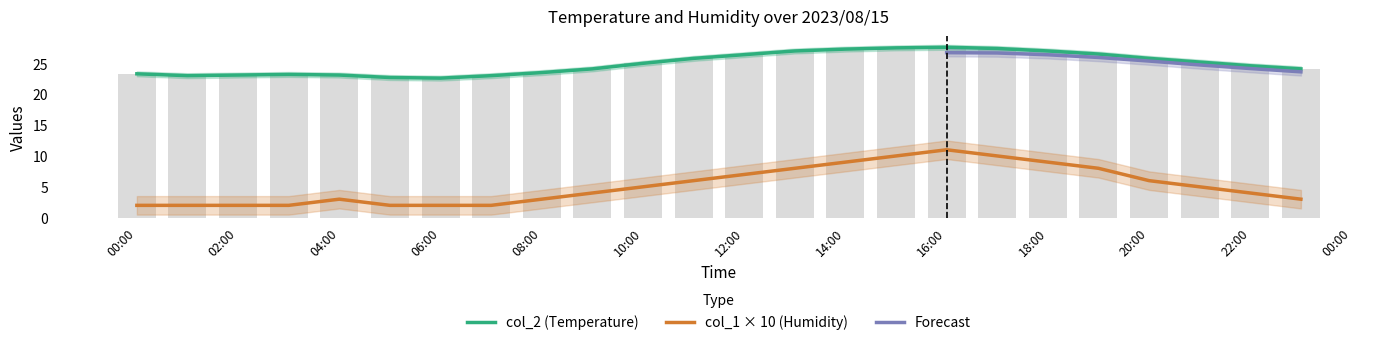

Reading left to right, extract all data points from this chart.

col_2: 23.3	23.0	23.1	23.2	23.1	22.7	22.6	23.0	23.5	24.1	25.0	25.8	26.4	27.0	27.3	27.5	27.6	27.4	27.0	26.5	25.8	25.2	24.6	24.1
col_1: 2.0	2.0	2.0	2.0	3.0	2.0	2.0	2.0	3.0	4.0	5.0	6.0	7.0	8.0	9.0	10.0	11.0	10.0	9.0	8.0	6.0	5.0	4.0	3.0
col_2_upper: 23.3	23.0	23.1	23.2	23.1	22.7	22.6	23.0	23.5	24.1	25.0	25.8	26.4	27.0	27.3	27.5	27.6	27.4	27.0	26.5	25.8	25.2	24.6	24.1